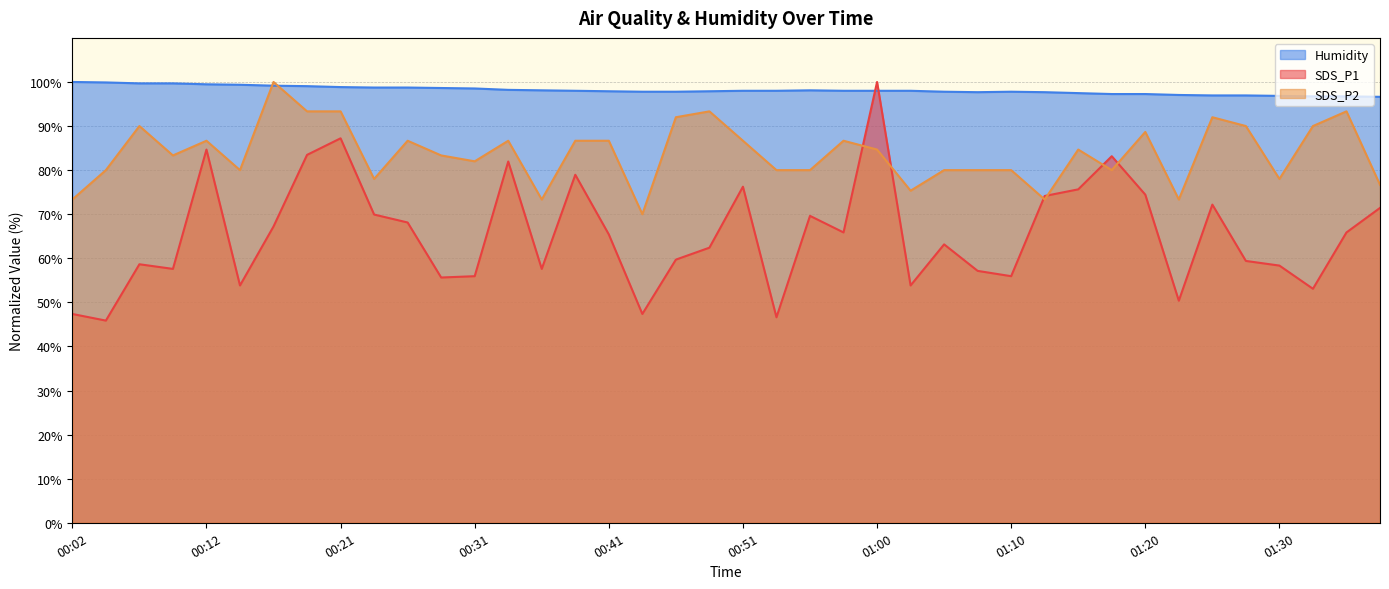

What is the sum of all SDS_P2 values?

3352.0